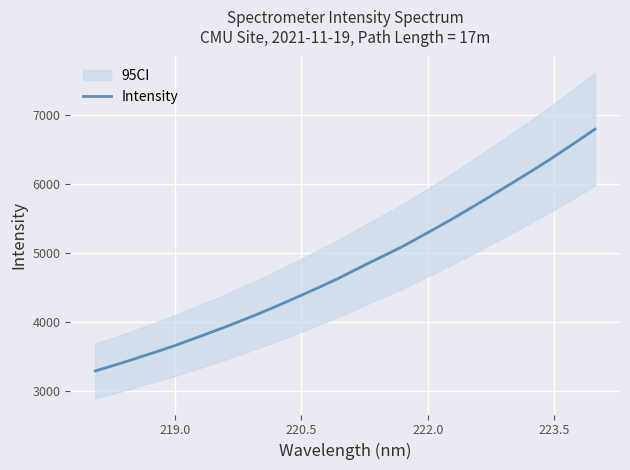

What is the maximum value for Intensity?

6790.6